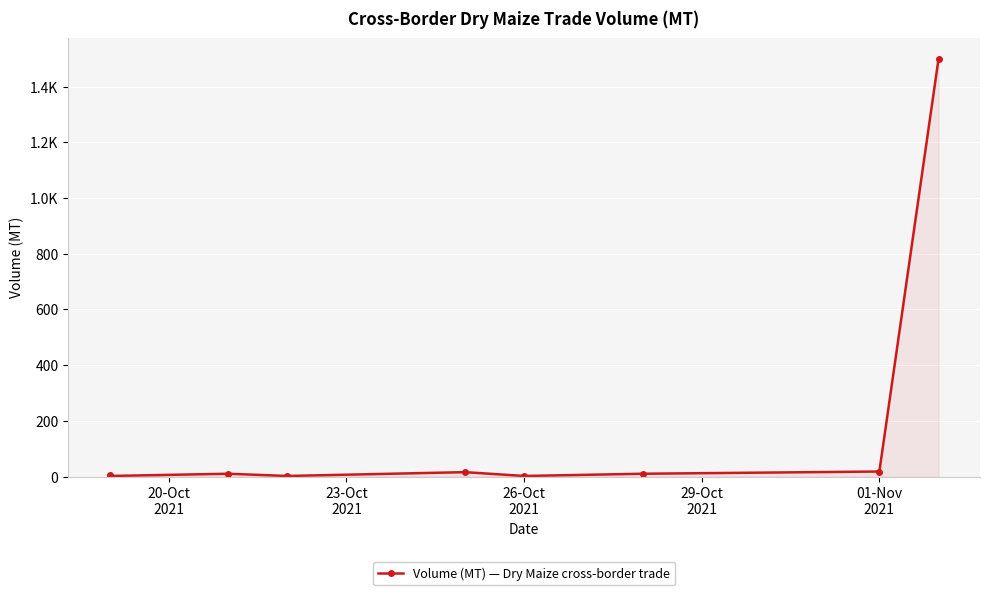

What is the difference between the second highest and second lowest values?

16.0